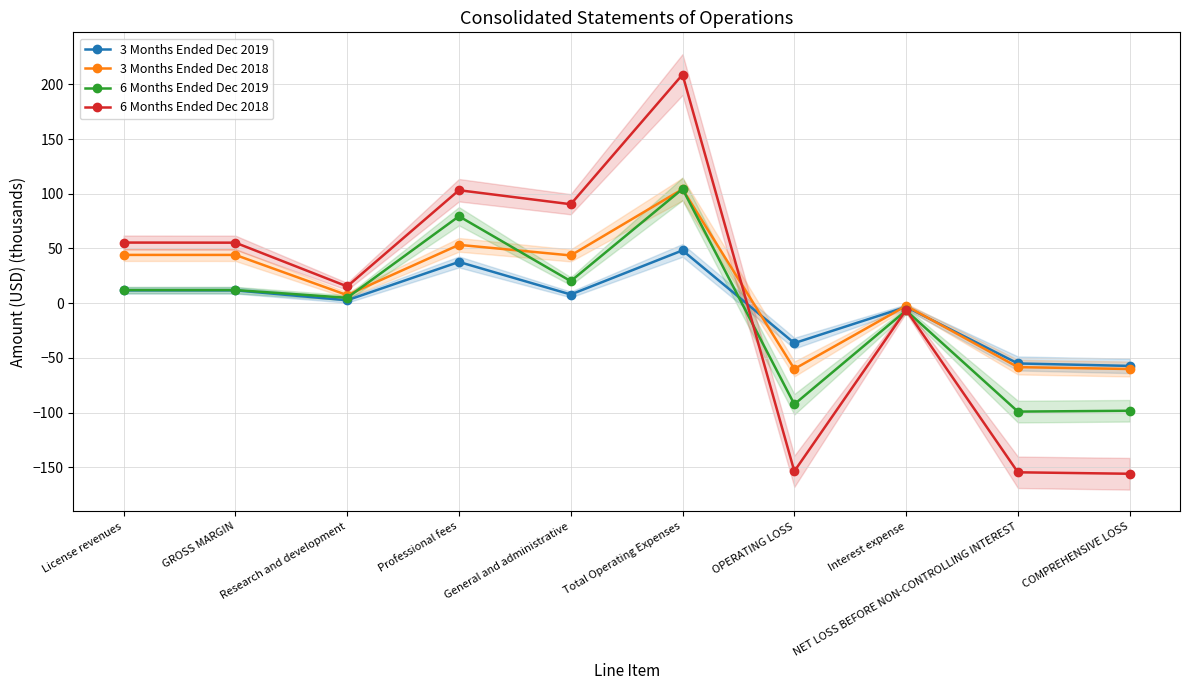

True or false: 3 Months Ended Dec 2018 has a value of -58.5 at NET LOSS BEFORE NON-CONTROLLING INTEREST.

True